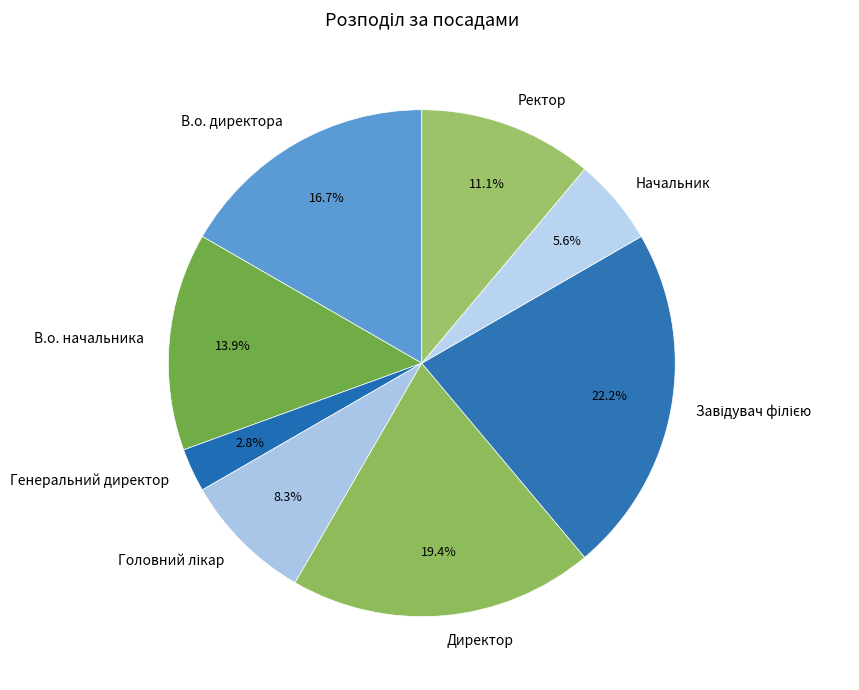

Which slice is the smallest?

Генеральний директор